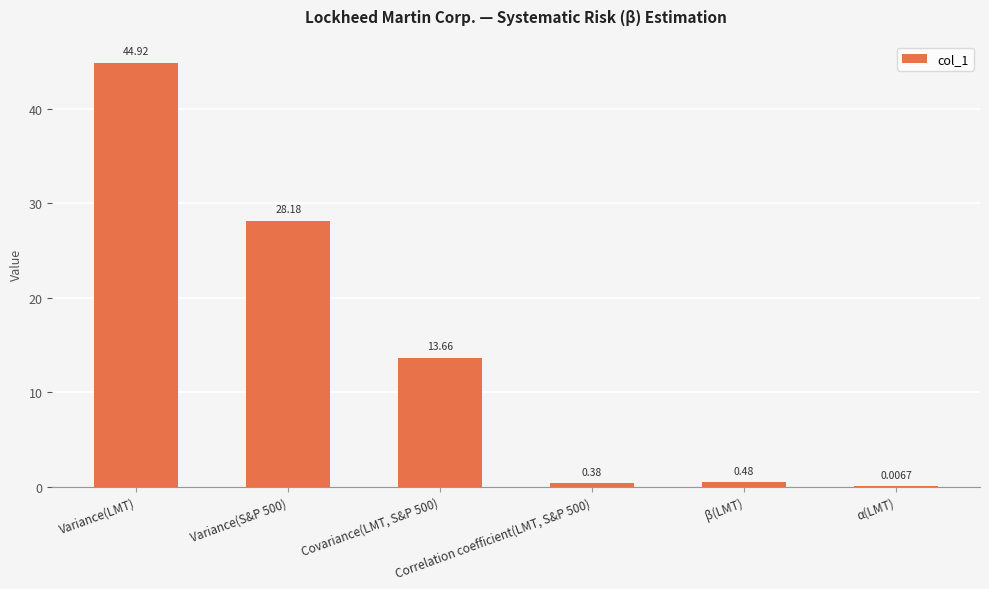

How many values exceed 13?

3